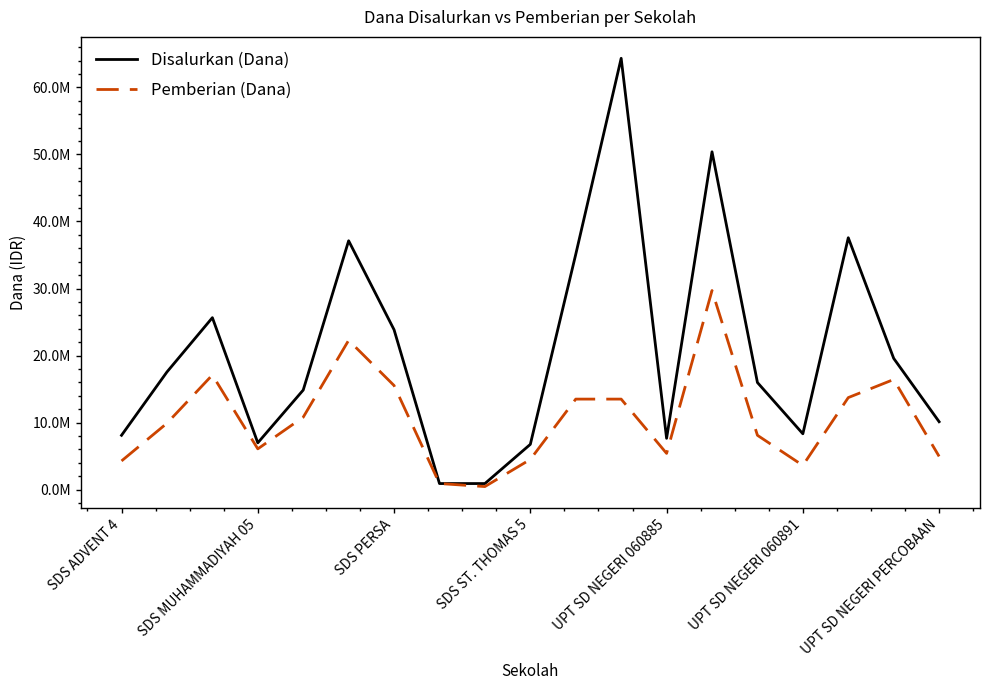

What are all the series names shown in the legend?

Disalurkan (Dana), Pemberian (Dana)